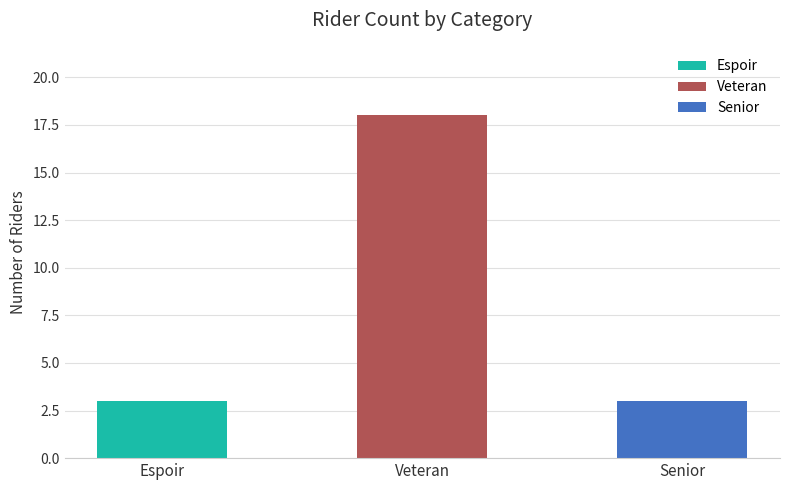

At which category does the chart reach its peak across all series?

Veteran